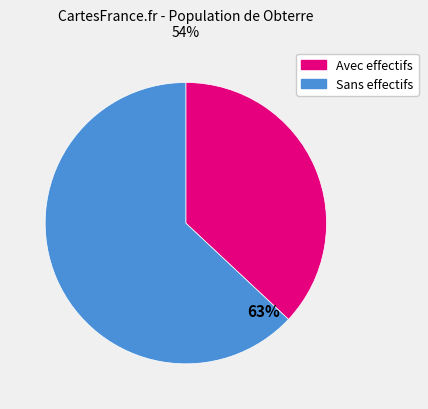

Is the sum of NN and 12 greater than half?

No